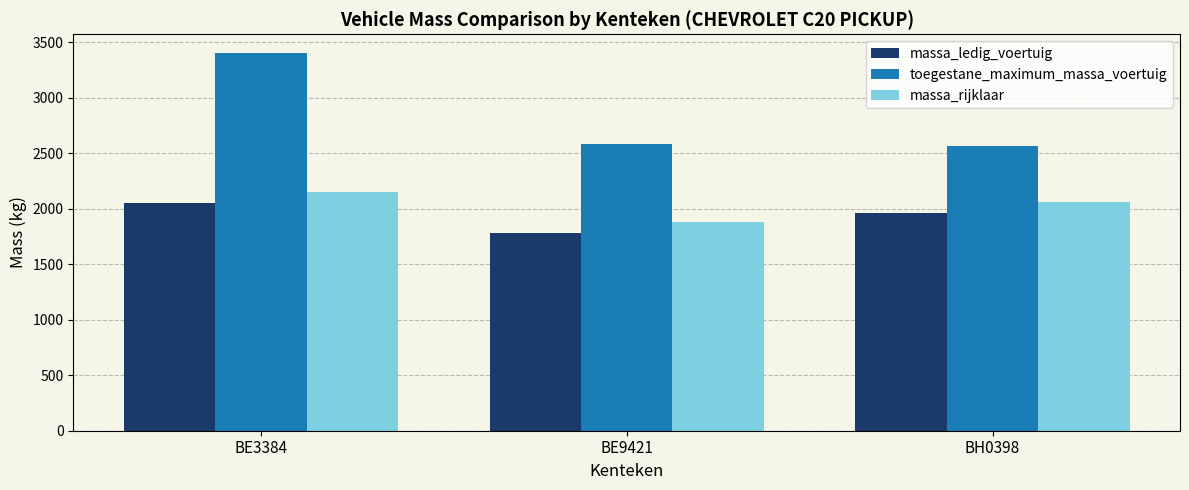

Which series has the largest range (max minus min)?

toegestane_maximum_massa_voertuig